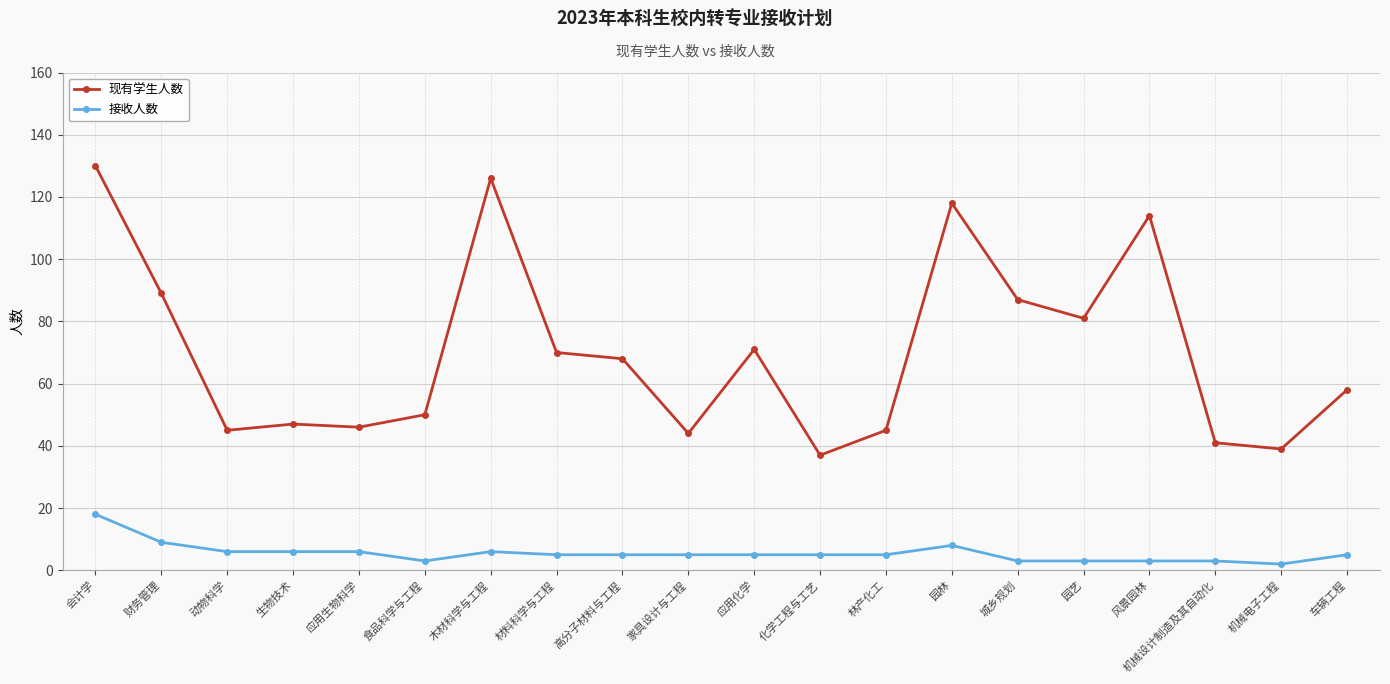

Rank the series at 车辆工程 from highest to lowest value.

现有学生人数, 接收人数